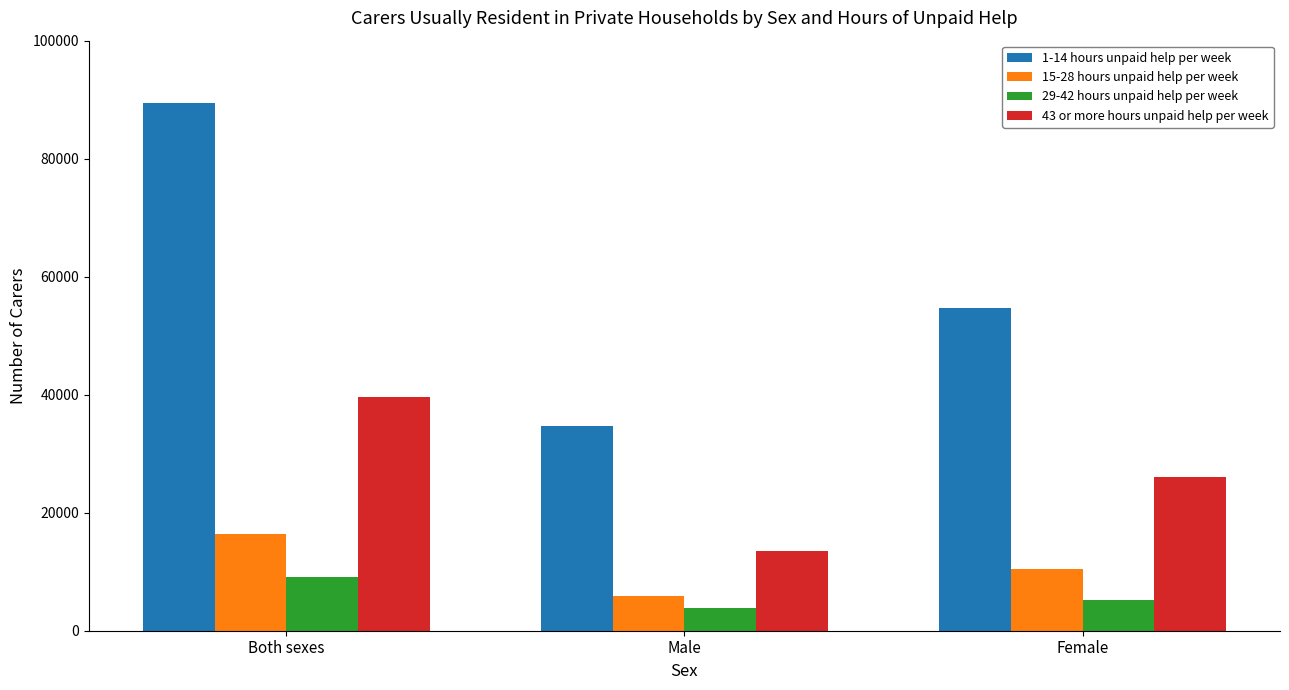

Reading left to right, extract all data points from this chart.

1-14 hours unpaid help per week: Both sexes=89398	Male=34747	Female=54651
15-28 hours unpaid help per week: Both sexes=16365	Male=5952	Female=10413
29-42 hours unpaid help per week: Both sexes=9037	Male=3805	Female=5232
43 or more hours unpaid help per week: Both sexes=39564	Male=13540	Female=26024